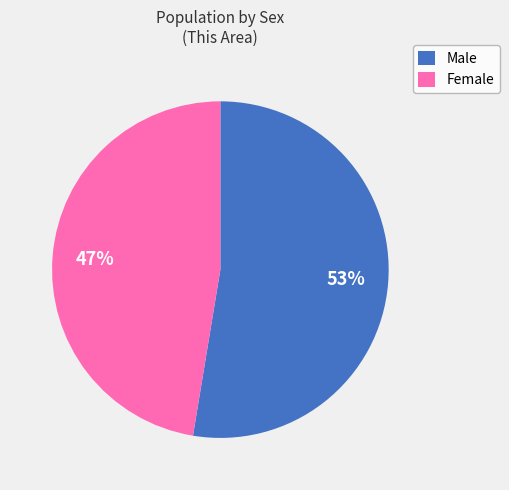

Which slice represents more than half of the pie?

Male